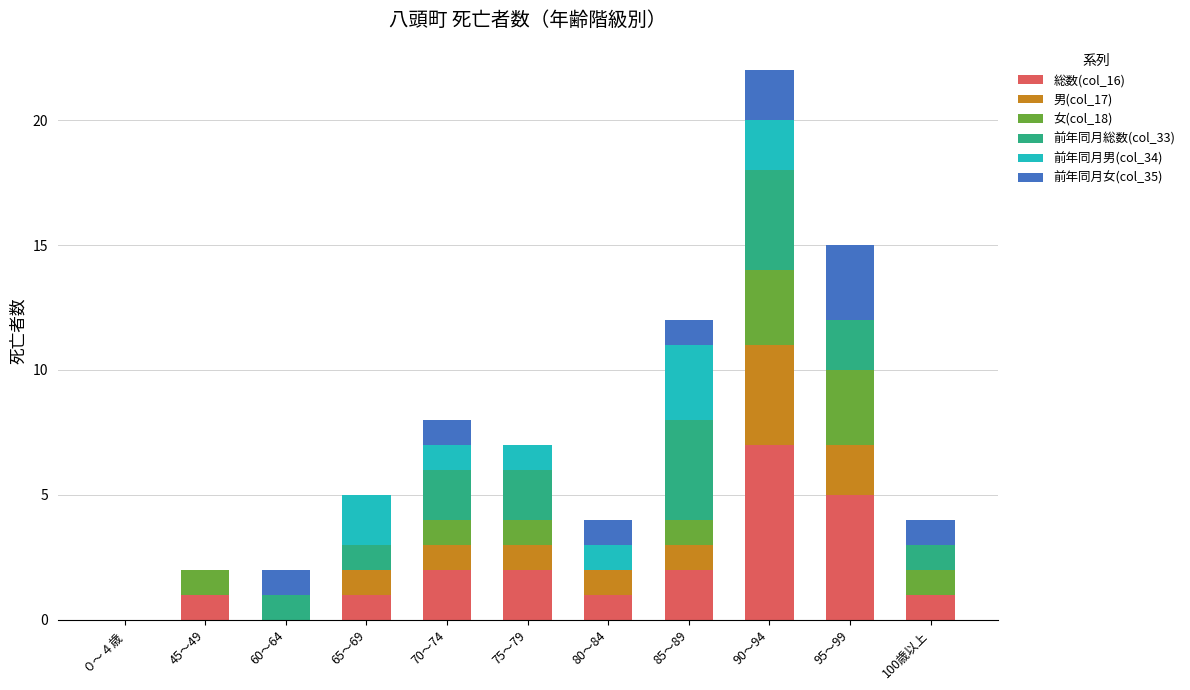

At which category is the sum across all series the highest?

90～94